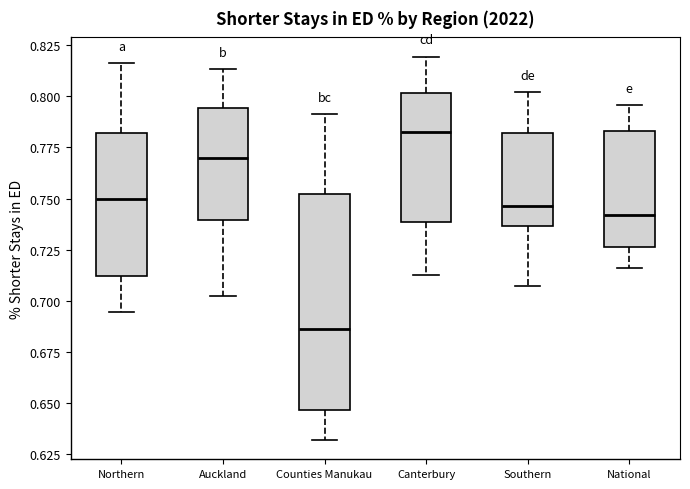

Reading left to right, transcribe this box plot: for each box, give where its median line is, the range the box spans, and where its two whiskers end, as read against the y-axis. The values are not printed on the chart, so give them approximately, as read against the axis.

Northern: median 0.750, box 0.710 to 0.780, whiskers 0.695 to 0.815
Auckland: median 0.770, box 0.740 to 0.795, whiskers 0.705 to 0.815
Counties Manukau: median 0.685, box 0.645 to 0.750, whiskers 0.630 to 0.790
Canterbury: median 0.780, box 0.740 to 0.800, whiskers 0.715 to 0.820
Southern: median 0.745, box 0.735 to 0.780, whiskers 0.705 to 0.800
National: median 0.740, box 0.725 to 0.785, whiskers 0.715 to 0.795